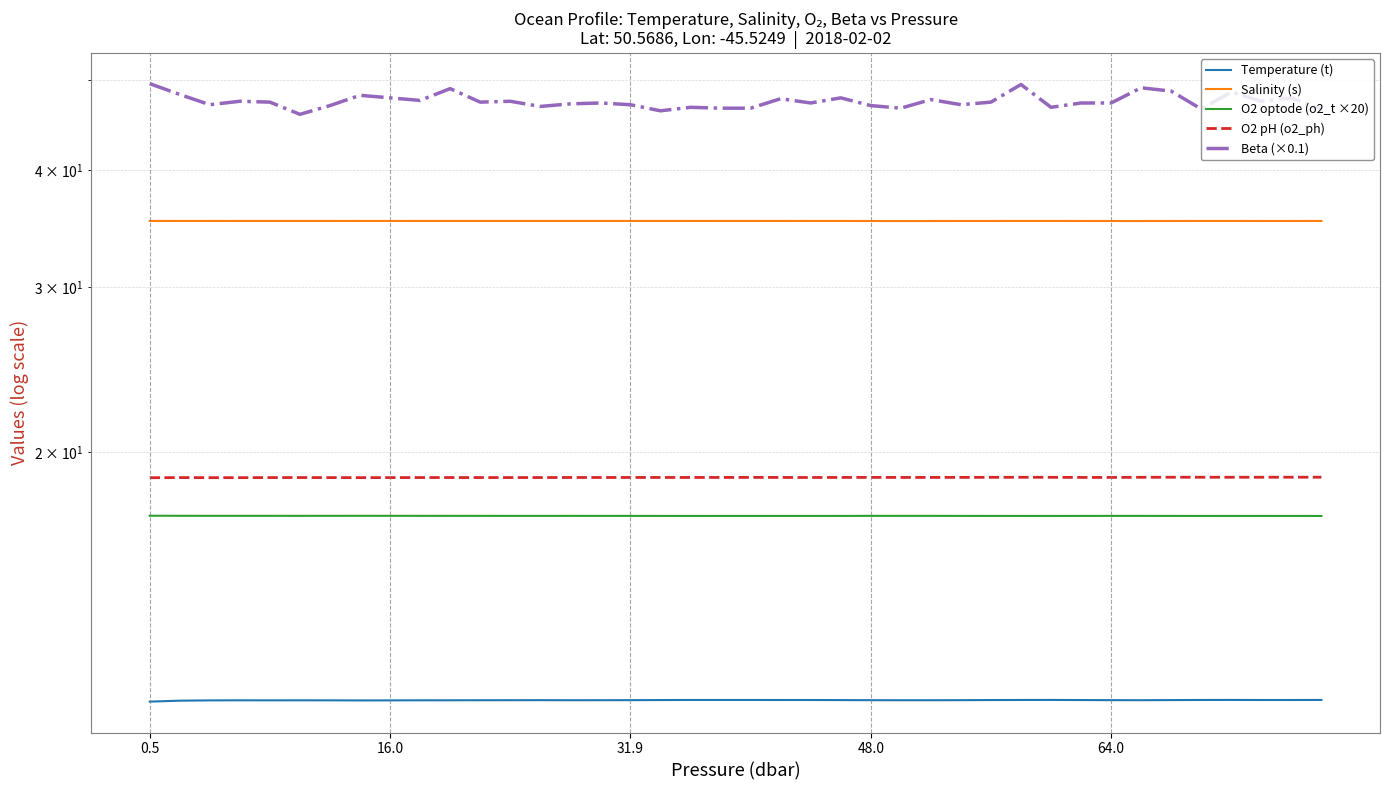

Between 9 and 20, which series saw the biggest shift?

Beta (×0.1)